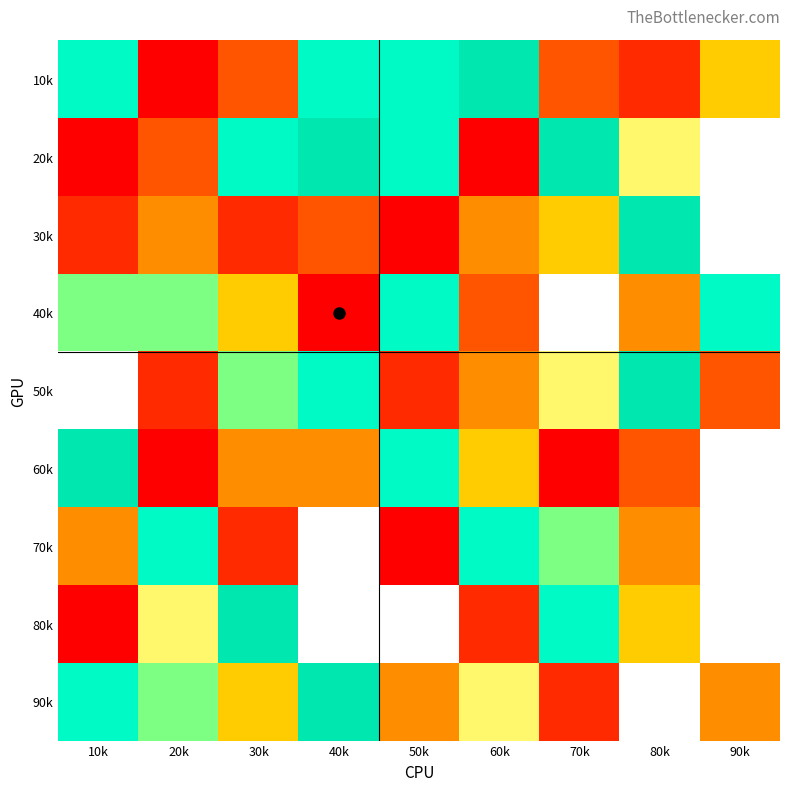

What is the smallest value displayed?

1.0